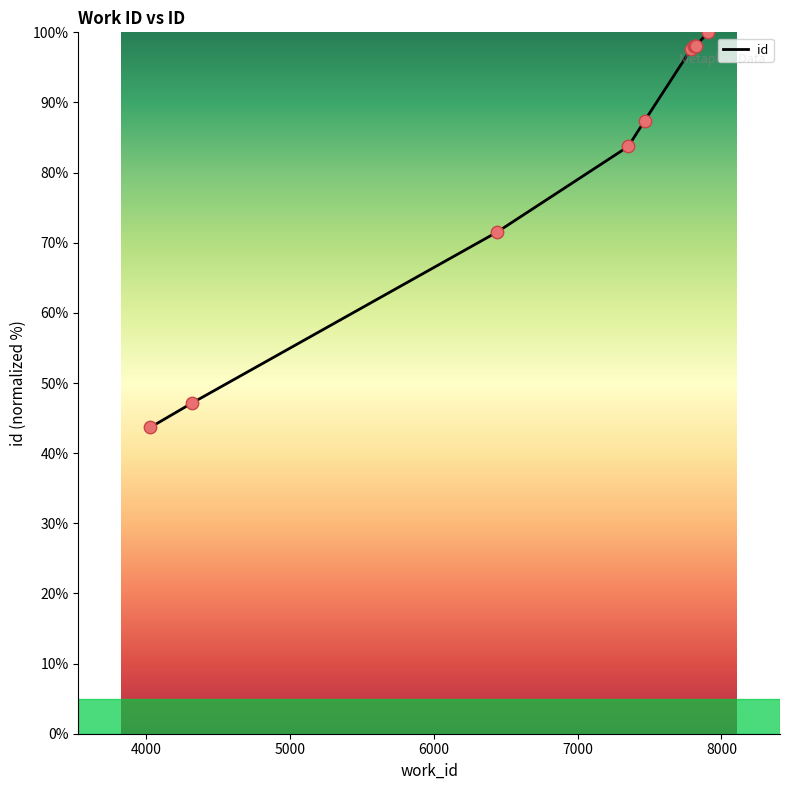

What is the maximum value shown in the chart?

100.0